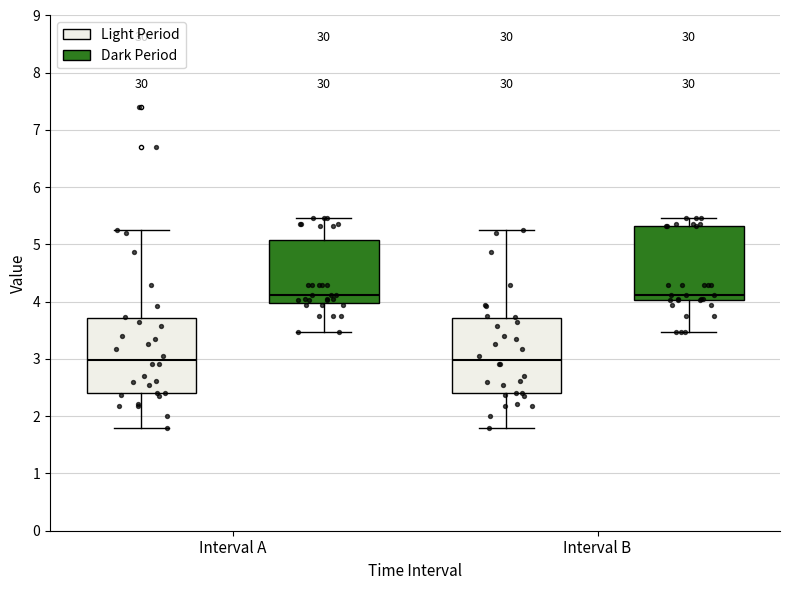

Reading left to right, transcribe this box plot: for each box, give where its median line is, the range the box spans, and where its two whiskers end, as read against the y-axis. The values are not printed on the chart, so give them approximately, as read against the axis.

Interval A (Light Period): median 3.0, box 2.4 to 3.7, whiskers 1.8 to 5.3
Interval A (Dark Period): median 4.1, box 4.0 to 5.1, whiskers 3.5 to 5.5
Interval B (Light Period): median 3.0, box 2.4 to 3.7, whiskers 1.8 to 5.3
Interval B (Dark Period): median 4.1, box 4.0 to 5.3, whiskers 3.5 to 5.5